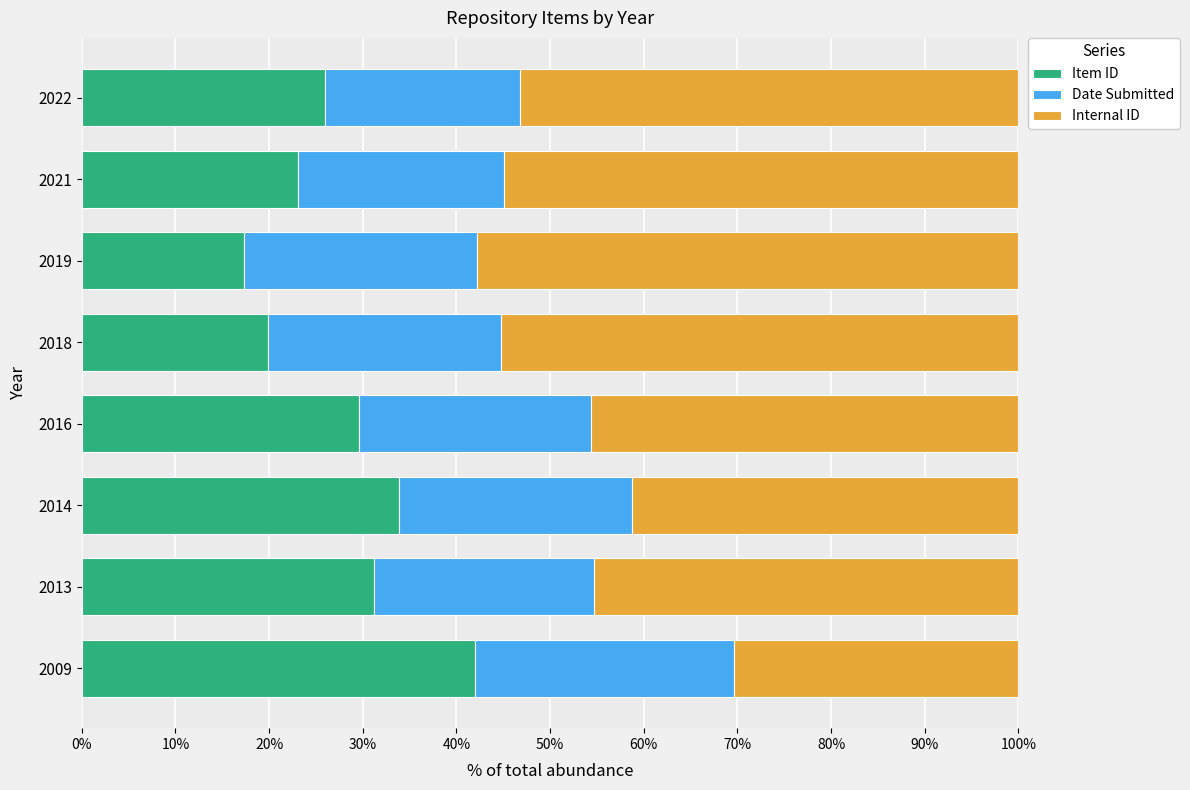

What is the total value across all series at 2009?

100.0